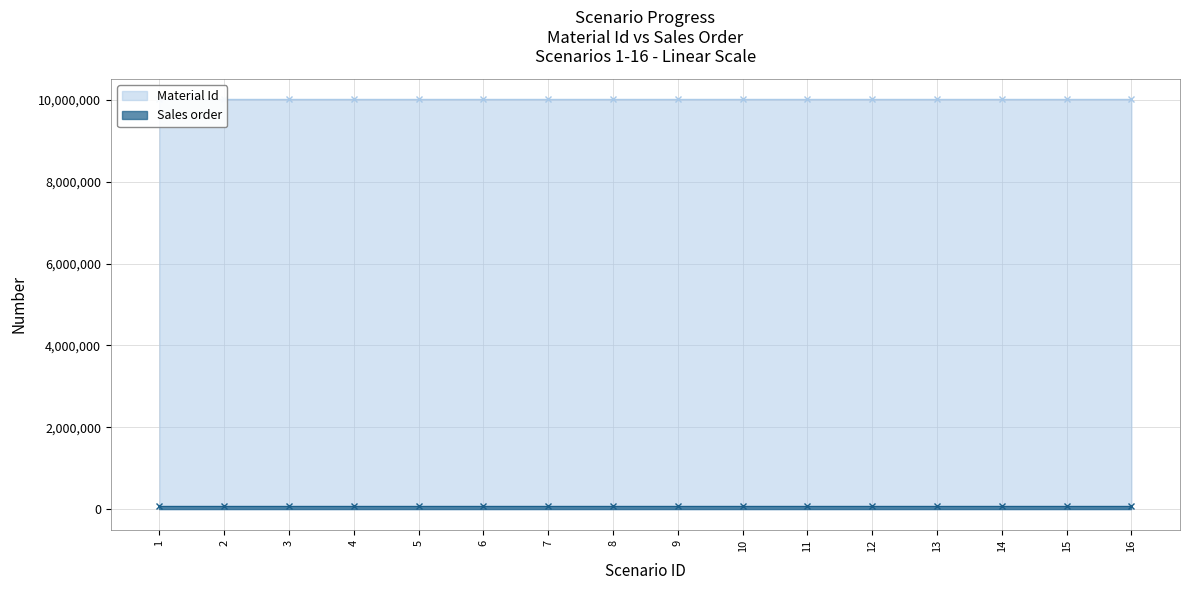

What is the difference between the maximum and minimum values in the Material Id series?

592